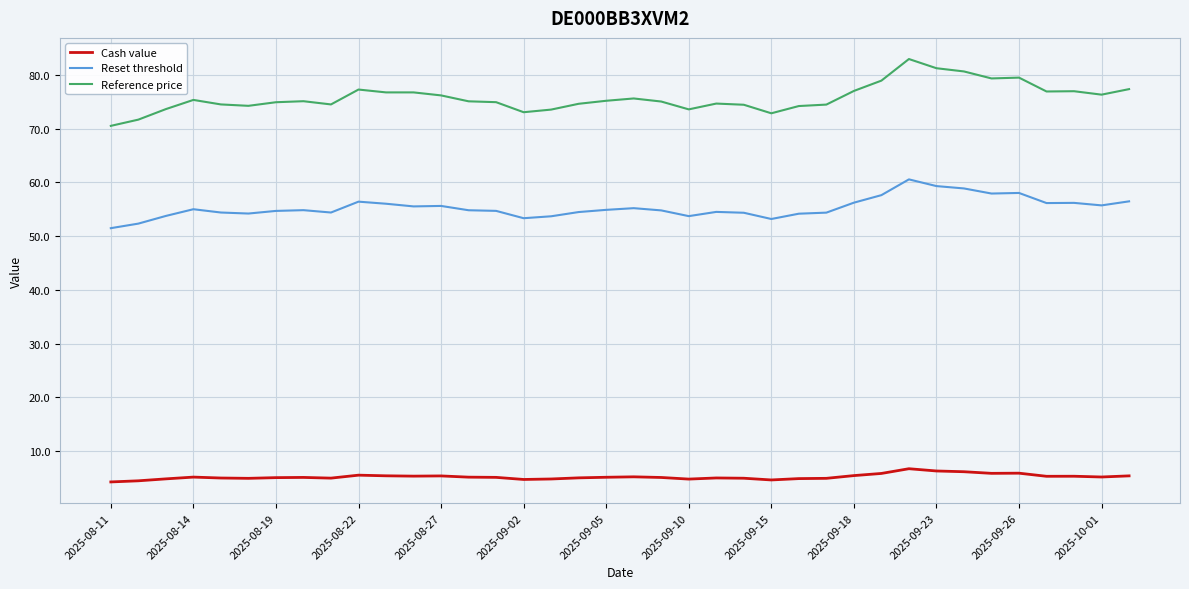

Count the number of categories in the chart.

38